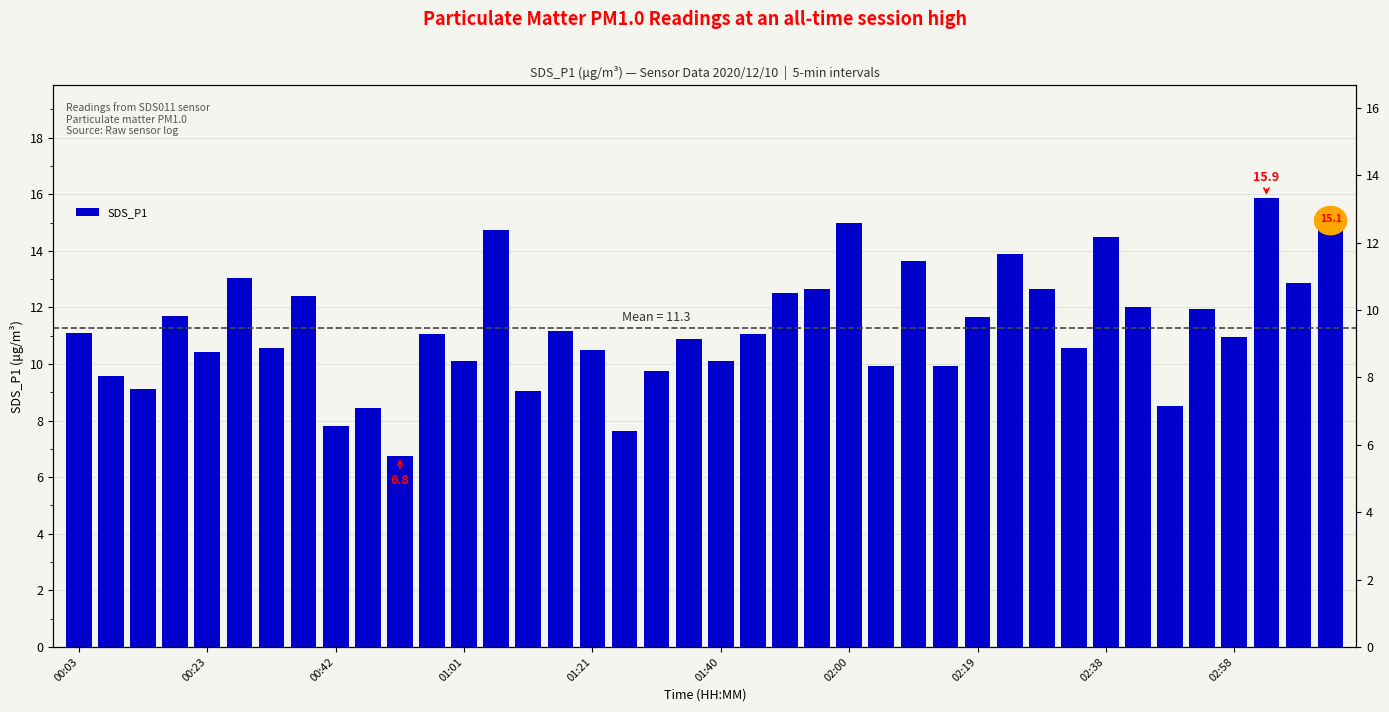

What value does the data have at 10?

6.8